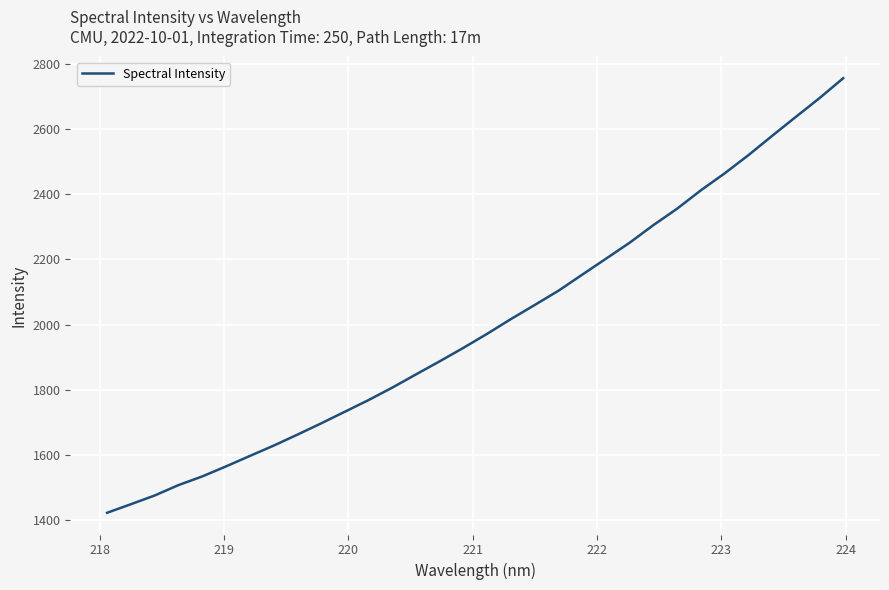

What is the greatest value displayed?

2755.4